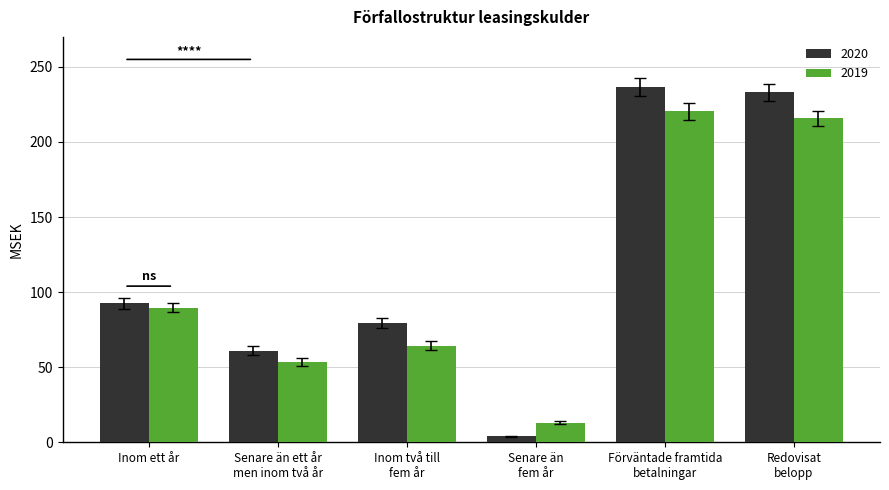

What is the label of the 3rd bar from the left?

Inom två till
fem år